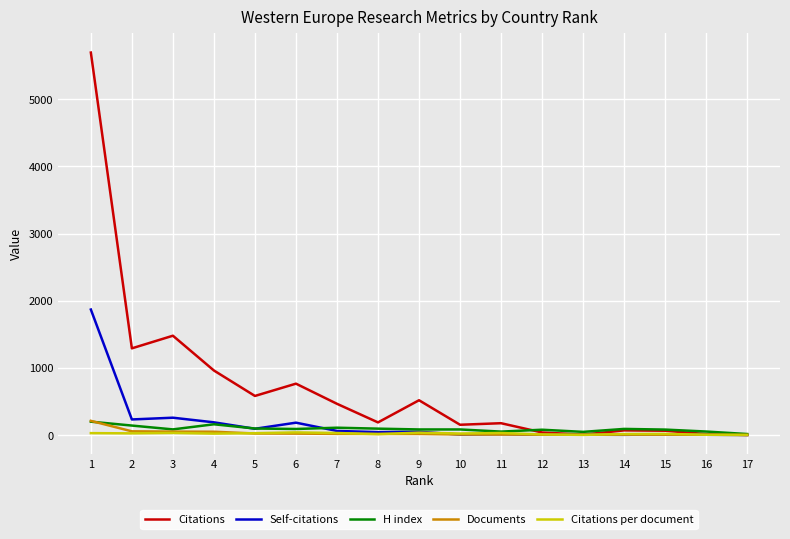

Between 1 and 7, which series saw the biggest shift?

Citations